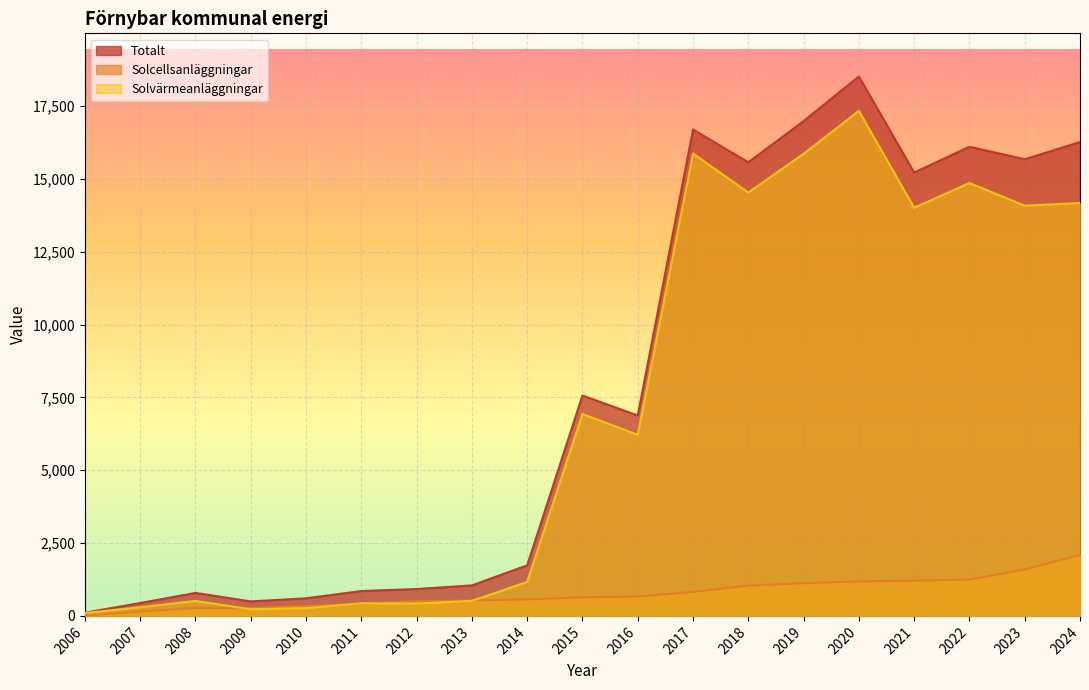

At which category does Solcellsanläggningar reach its first local valley?

2009